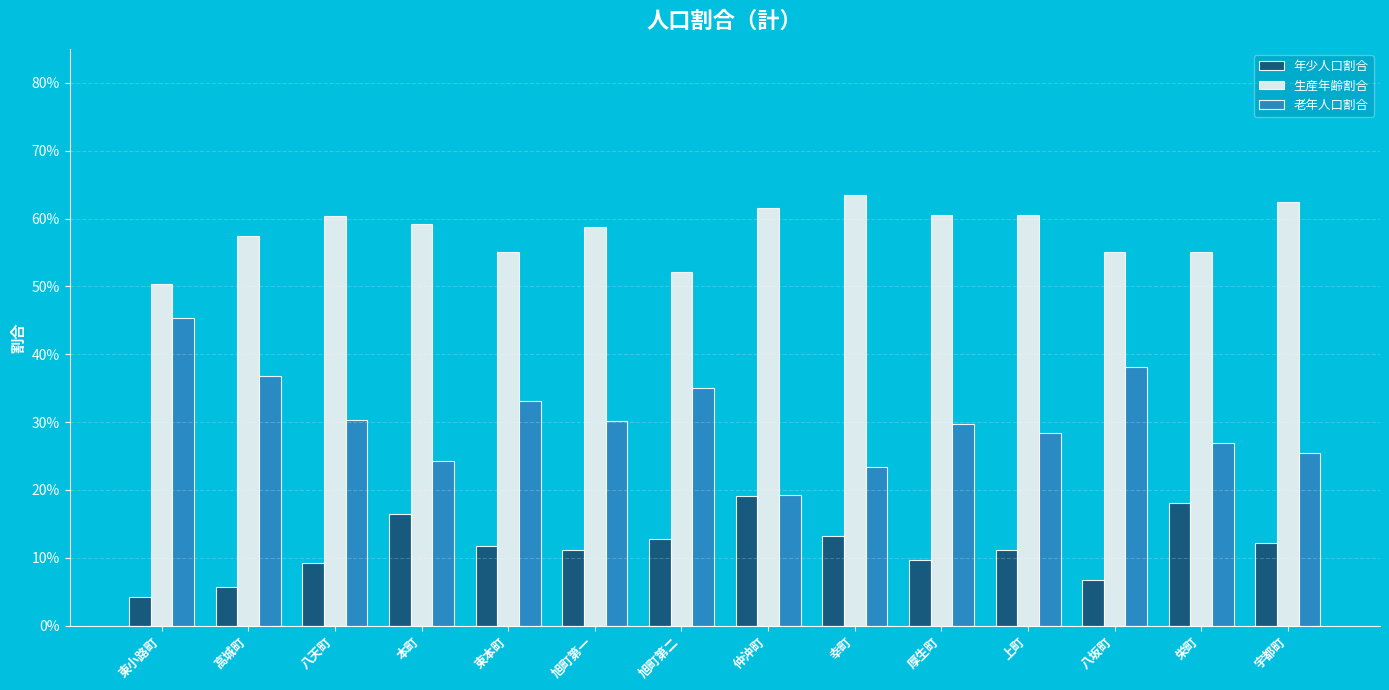

What is the label of the 14th bar from the right?

東小路町